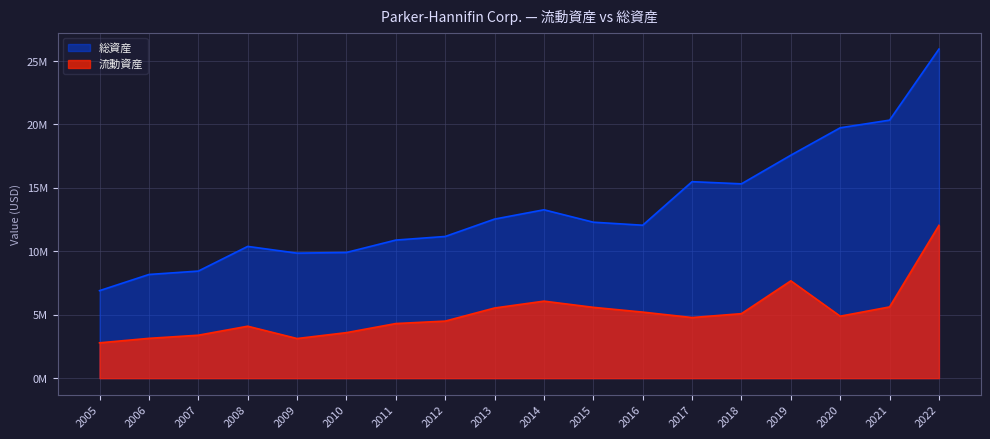

How many values in the 流動資産 series exceed 4885204?

8